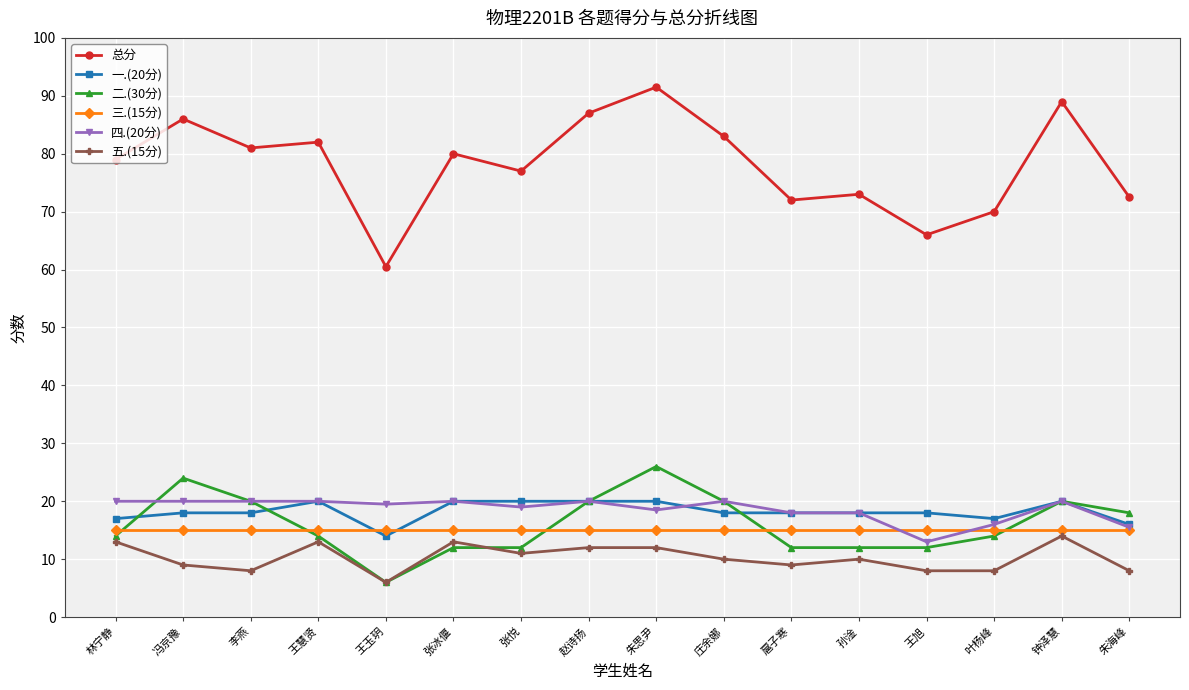

Reading left to right, what are all the values shown in this chart?

总分: 79.0	86.0	81.0	82.0	60.5	80.0	77.0	87.0	91.5	83.0	72.0	73.0	66.0	70.0	89.0	72.5
一.(20分): 17.0	18.0	18.0	20.0	14.0	20.0	20.0	20.0	20.0	18.0	18.0	18.0	18.0	17.0	20.0	16.0
二.(30分): 14.0	24.0	20.0	14.0	6.0	12.0	12.0	20.0	26.0	20.0	12.0	12.0	12.0	14.0	20.0	18.0
三.(15分): 15.0	15.0	15.0	15.0	15.0	15.0	15.0	15.0	15.0	15.0	15.0	15.0	15.0	15.0	15.0	15.0
四.(20分): 20.0	20.0	20.0	20.0	19.5	20.0	19.0	20.0	18.5	20.0	18.0	18.0	13.0	16.0	20.0	15.5
五.(15分): 13.0	9.0	8.0	13.0	6.0	13.0	11.0	12.0	12.0	10.0	9.0	10.0	8.0	8.0	14.0	8.0